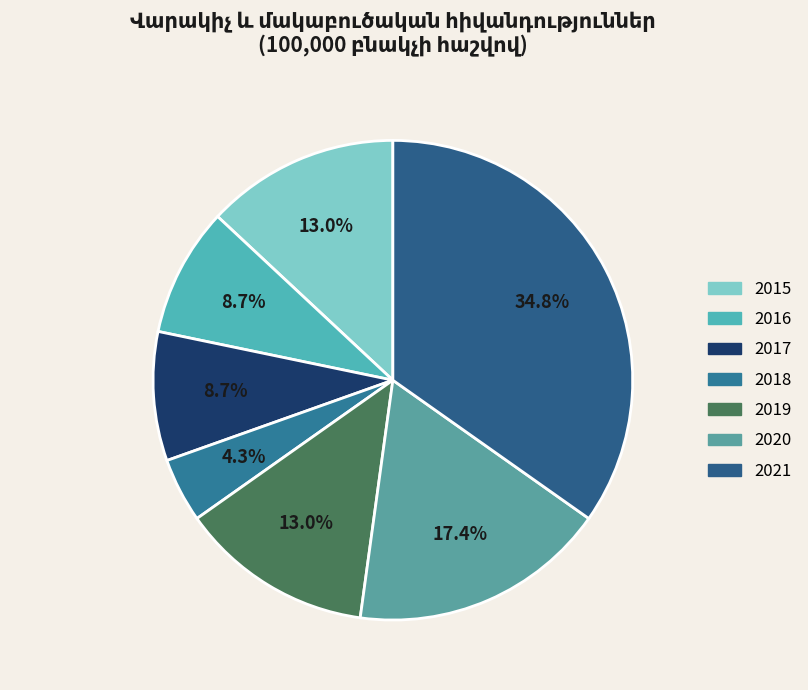

Count the number of slices in the pie.

7